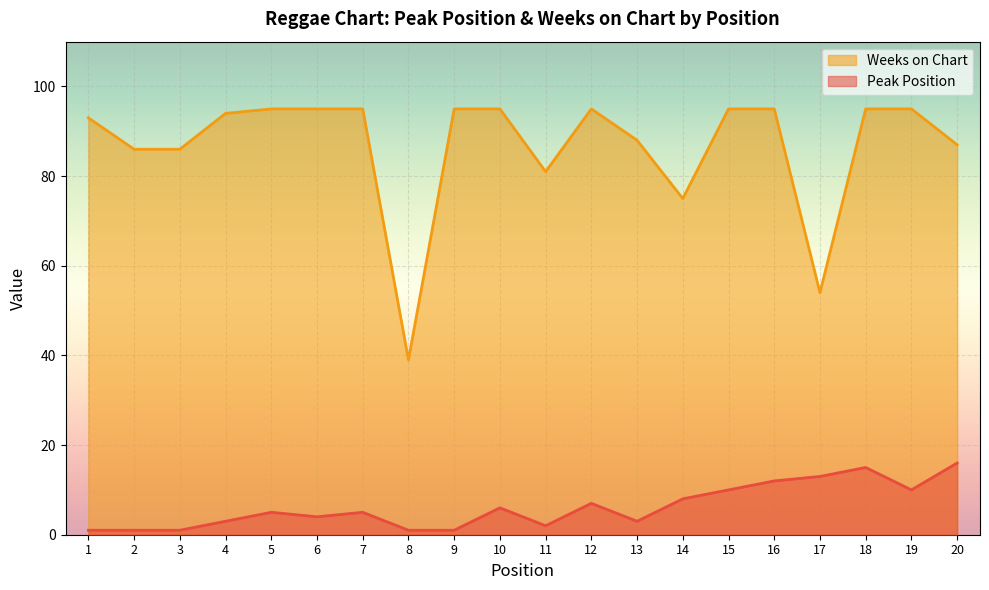

What is the value of the Peak Position point at the 15th from the left?

10